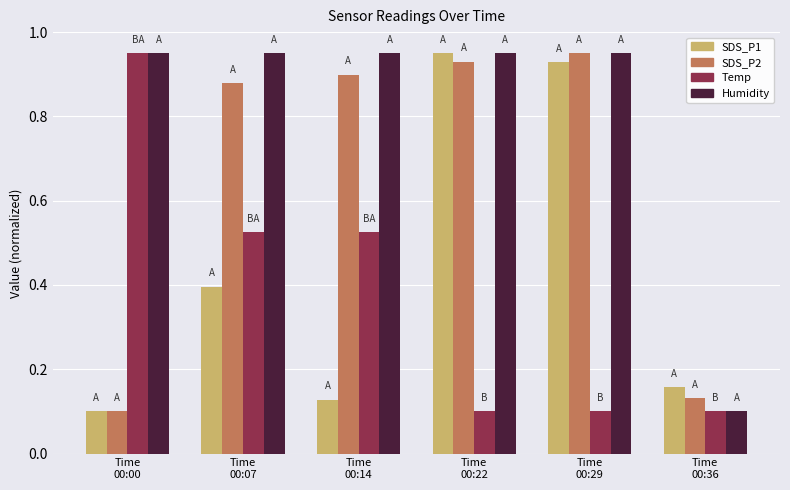

At how many categories does at least one series exceed 0?

6